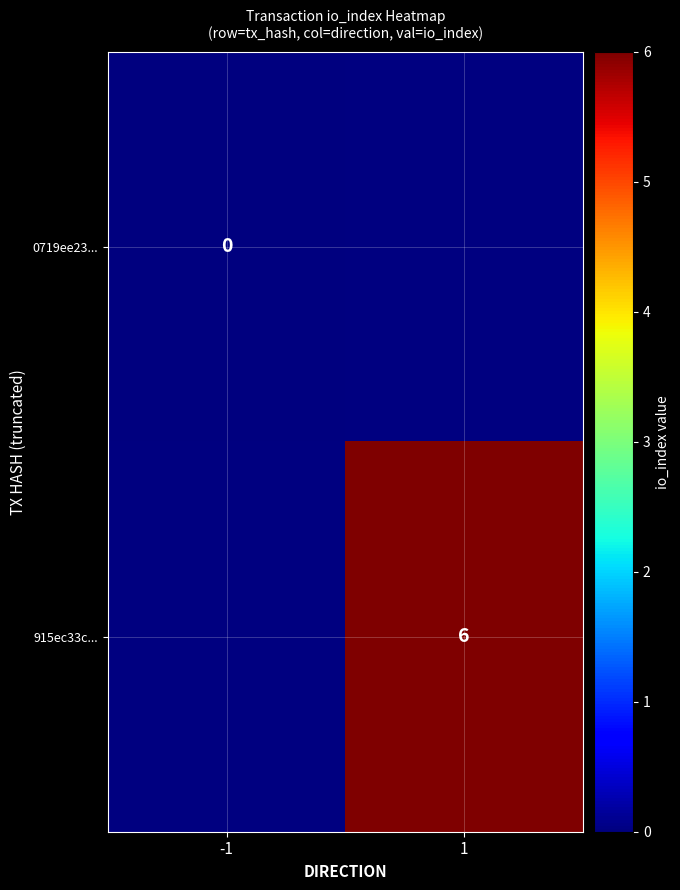

The value of 915ec33c... at 1 is 4. True or false?

False